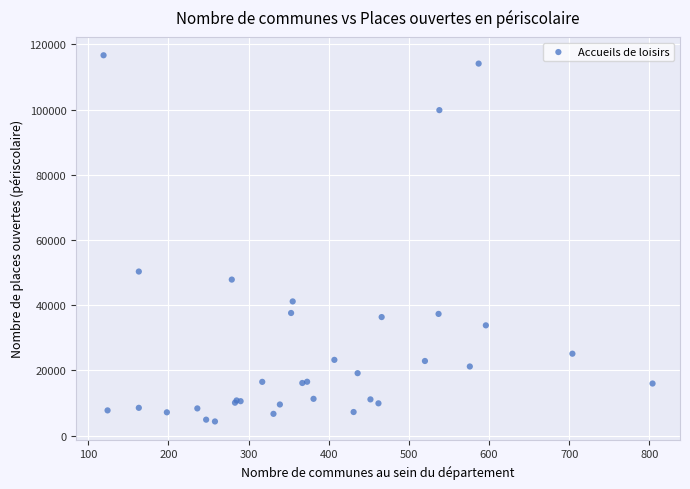

What Y value in the scatter plot is closest to 60501?

50323